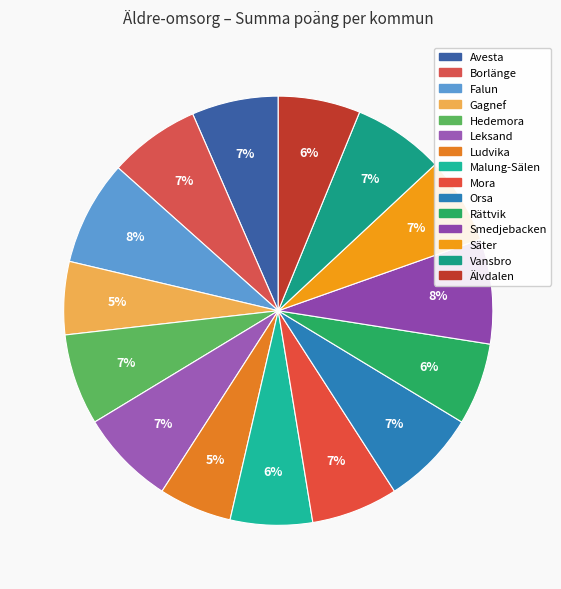

What is the largest slice in the pie chart?

Falun